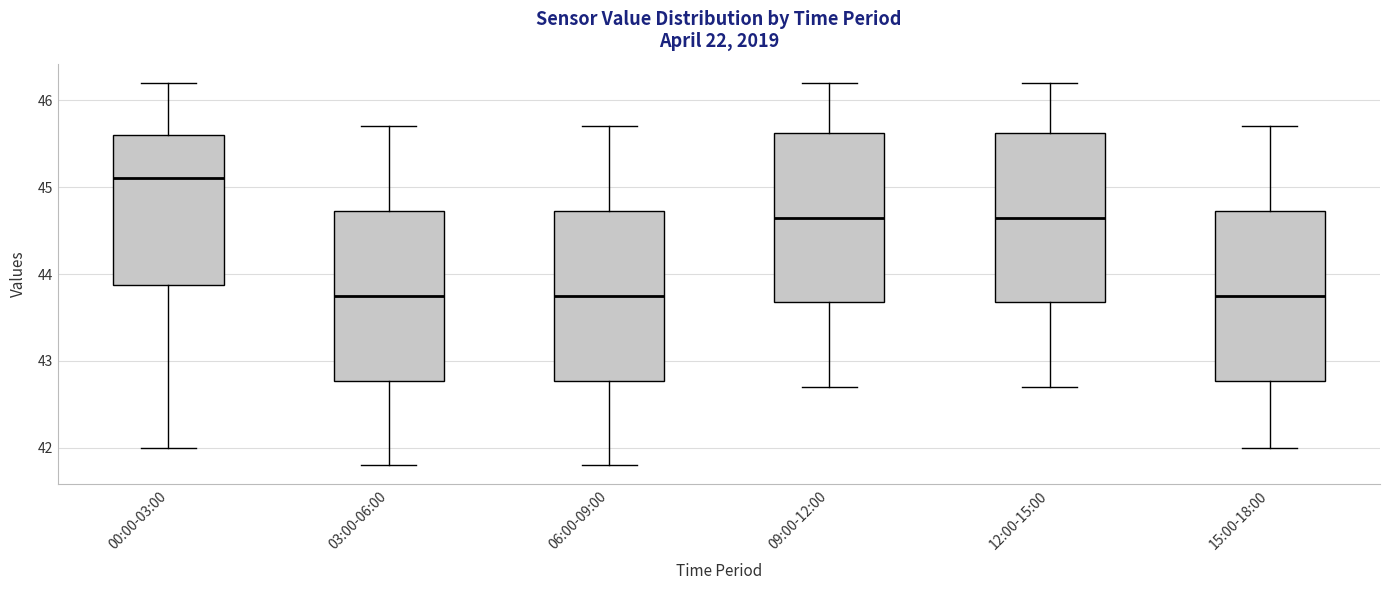

Reading left to right, transcribe this box plot: for each box, give where its median line is, the range the box spans, and where its two whiskers end, as read against the y-axis. The values are not printed on the chart, so give them approximately, as read against the axis.

00:00-03:00: median 45.1, box 43.9 to 45.6, whiskers 42.0 to 46.2
03:00-06:00: median 43.8, box 42.8 to 44.7, whiskers 41.8 to 45.7
06:00-09:00: median 43.8, box 42.8 to 44.7, whiskers 41.8 to 45.7
09:00-12:00: median 44.7, box 43.7 to 45.6, whiskers 42.7 to 46.2
12:00-15:00: median 44.7, box 43.7 to 45.6, whiskers 42.7 to 46.2
15:00-18:00: median 43.8, box 42.8 to 44.7, whiskers 42.0 to 45.7